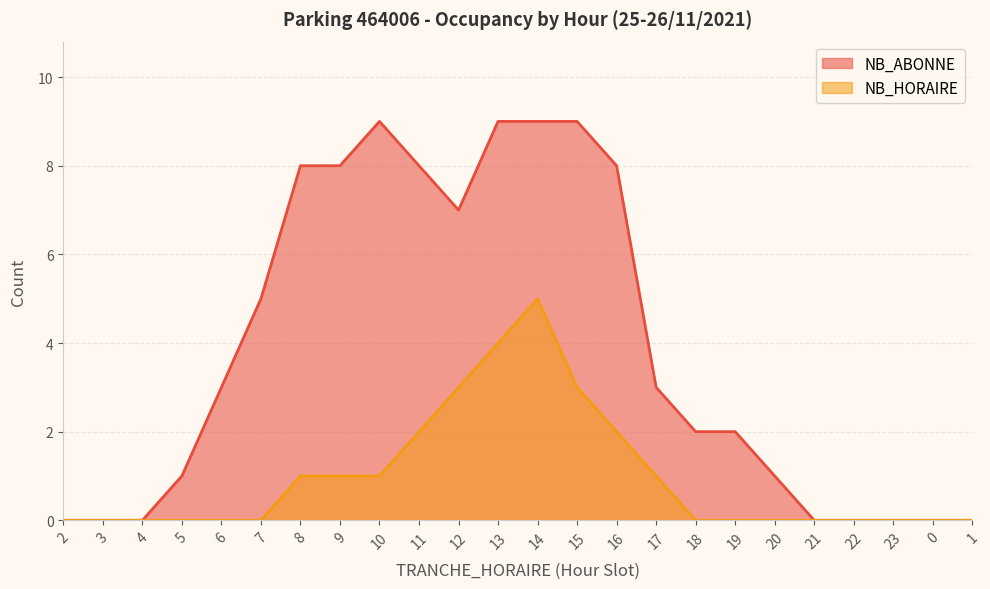

At how many categories does at least one series exceed 5?

9